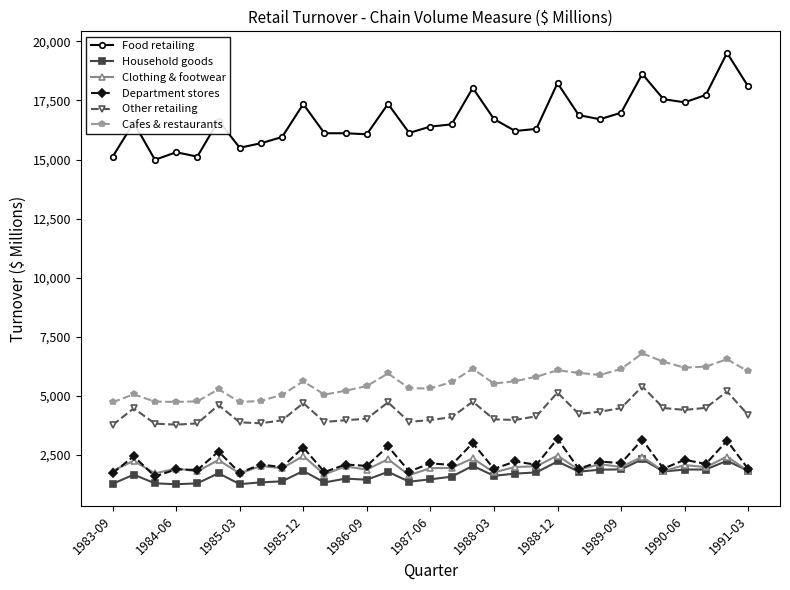

True or false: Household goods and Cafes & restaurants cross at least once.

False